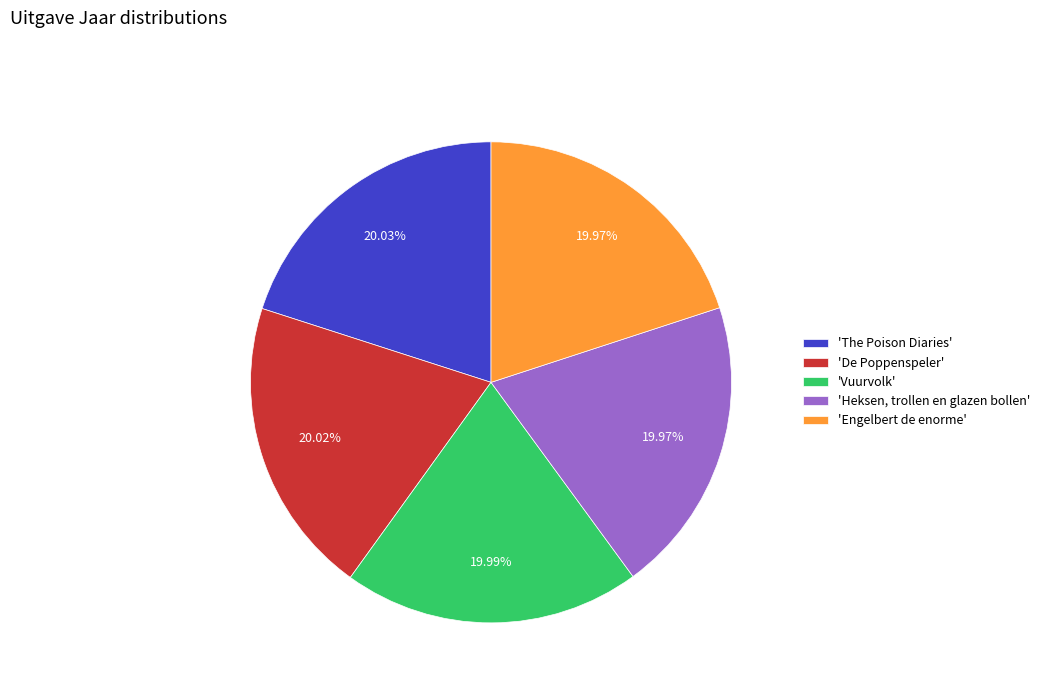

Approximately how many times larger is the value at 'Heksen, trollen en glazen bollen' compared to 'Vuurvolk'?

1.0